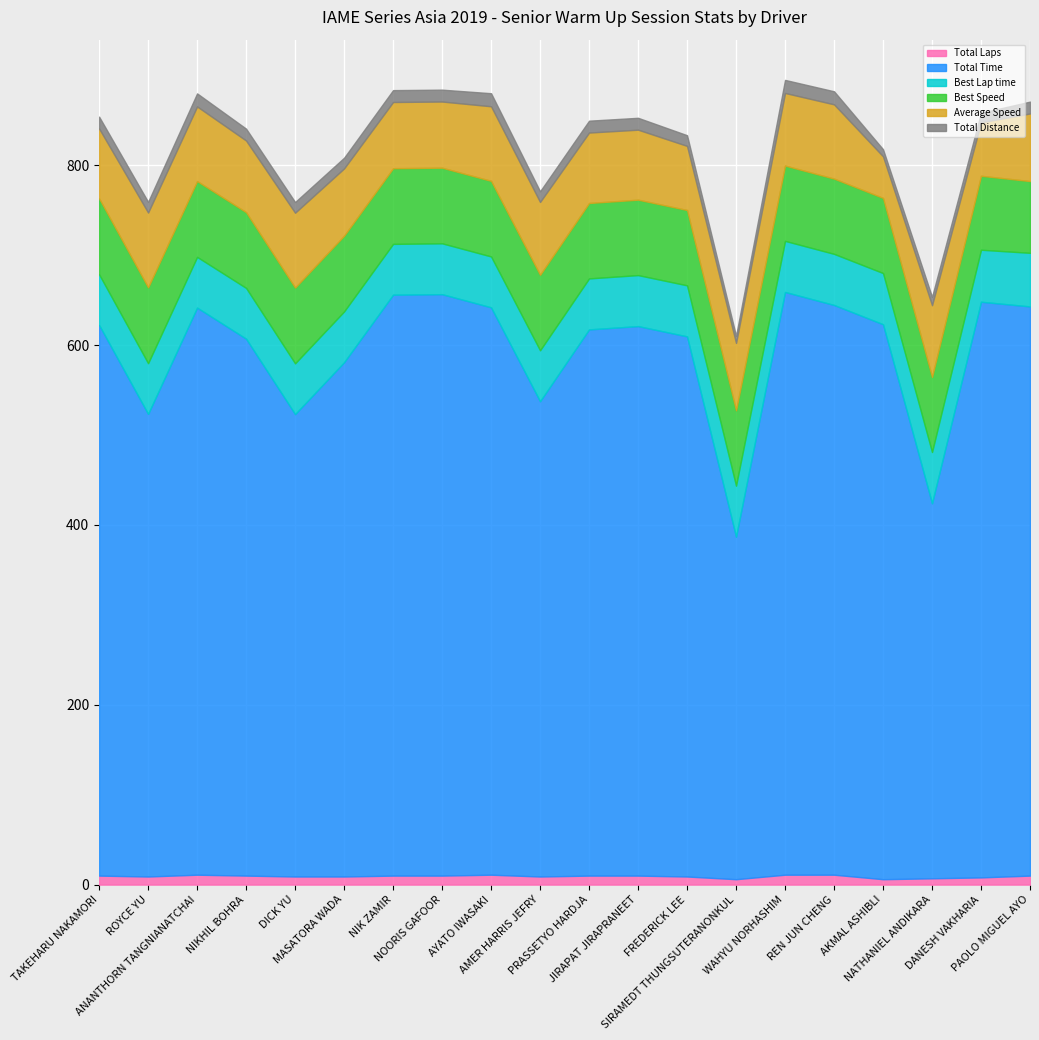

Which series changed the most between MASATORA WADA and WAHYU NORHASHIM?

Total Time